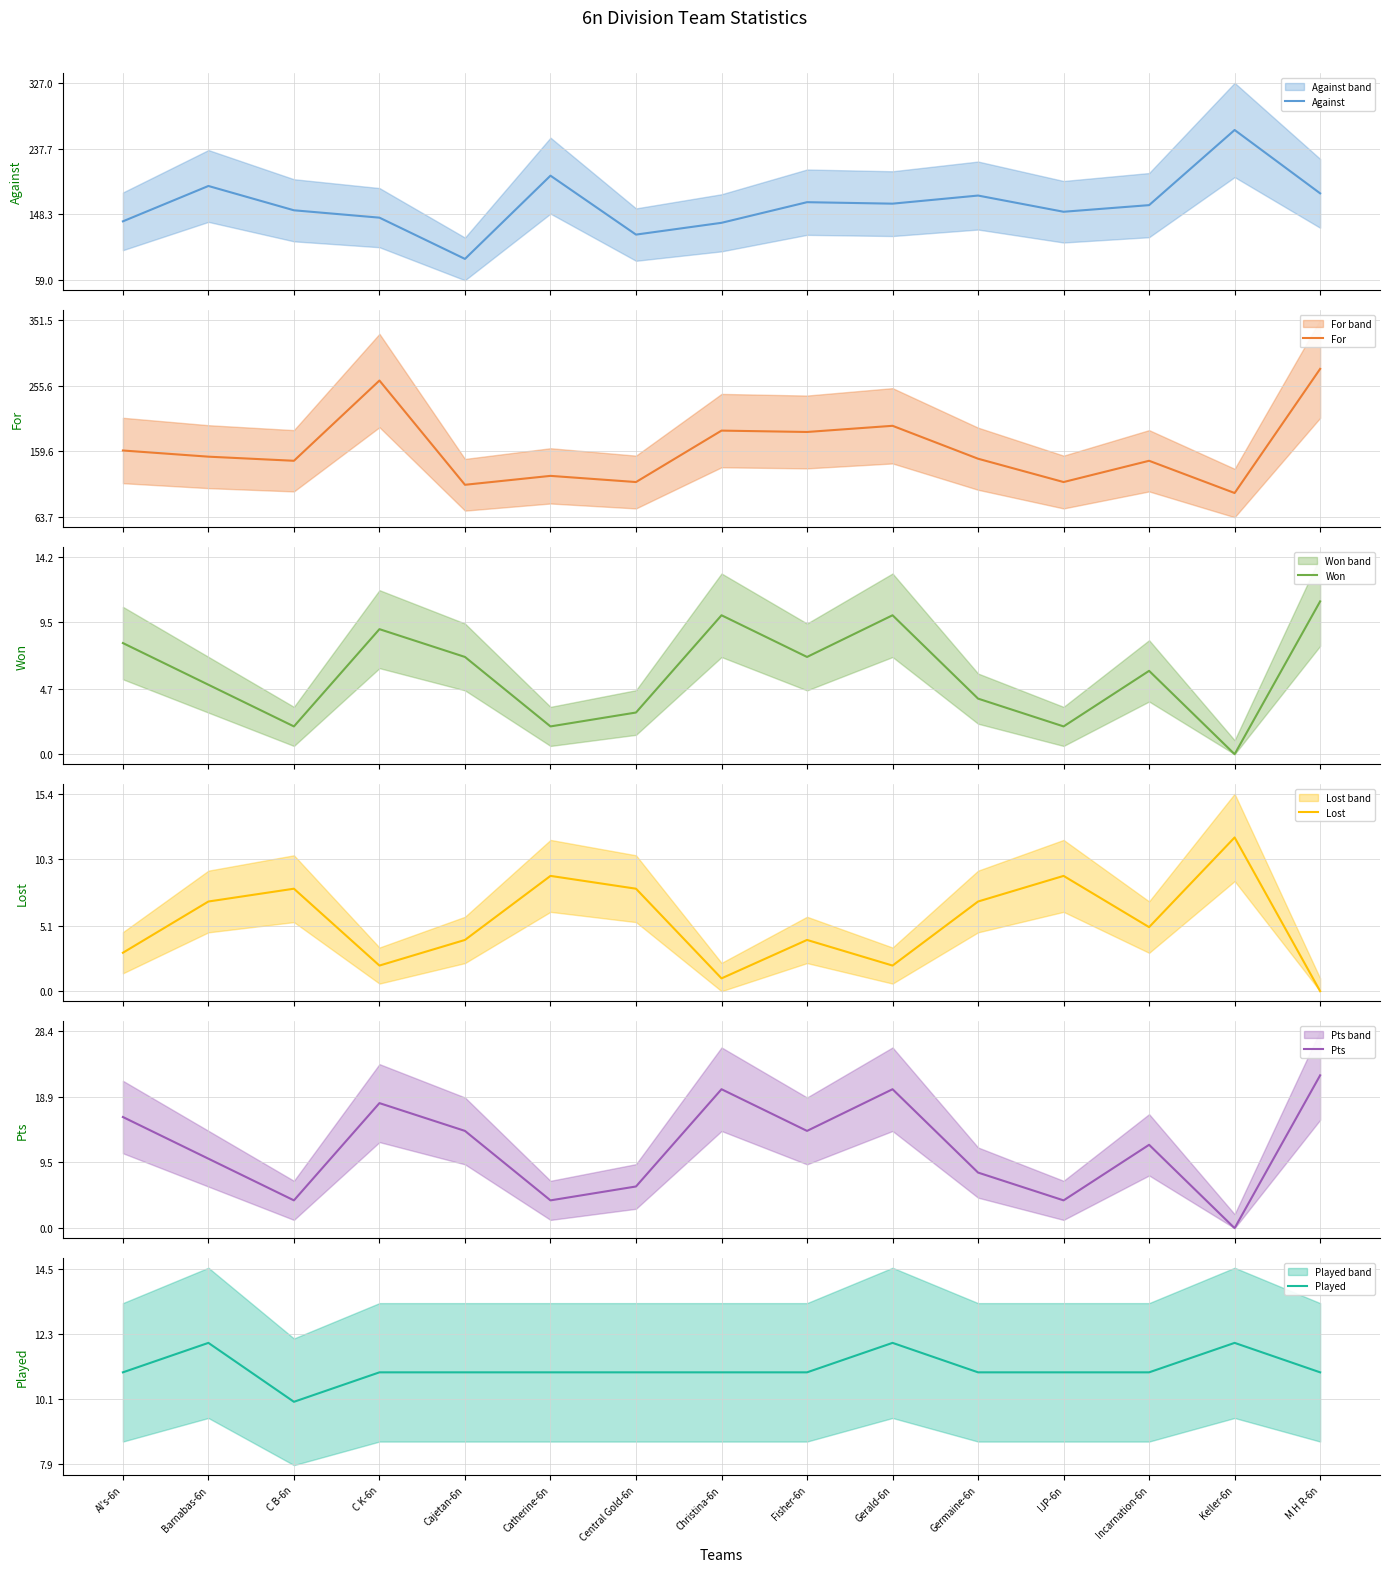

How many values in Pts are above zero?

14